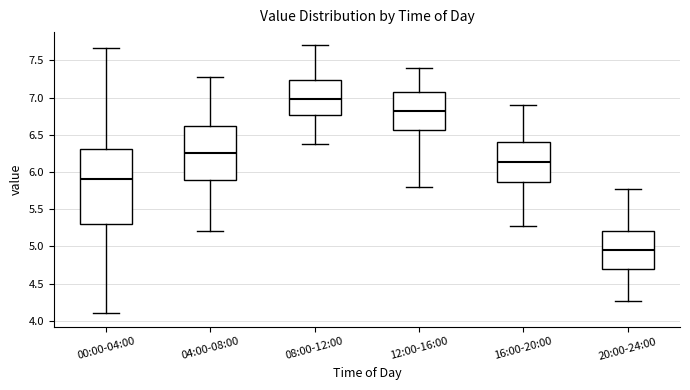

Reading left to right, read every box against the y-axis: the position of its median line, the range the box covers, and the ends of its whiskers. The values are not printed on the chart, so give them approximately, as read against the axis.

00:00-04:00: median 5.90, box 5.30 to 6.30, whiskers 4.10 to 7.65
04:00-08:00: median 6.25, box 5.90 to 6.60, whiskers 5.20 to 7.25
08:00-12:00: median 7.00, box 6.75 to 7.25, whiskers 6.35 to 7.70
12:00-16:00: median 6.80, box 6.55 to 7.10, whiskers 5.80 to 7.40
16:00-20:00: median 6.15, box 5.85 to 6.40, whiskers 5.25 to 6.90
20:00-24:00: median 4.95, box 4.70 to 5.20, whiskers 4.25 to 5.75